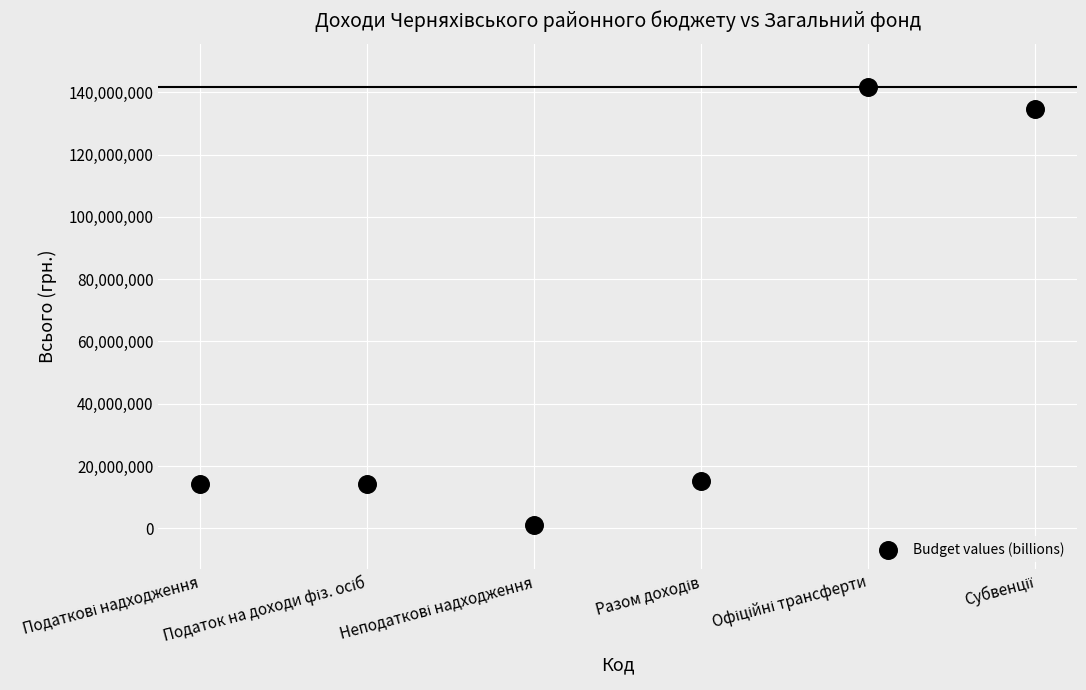

What is the range of Y values (max minus min)?

140622400